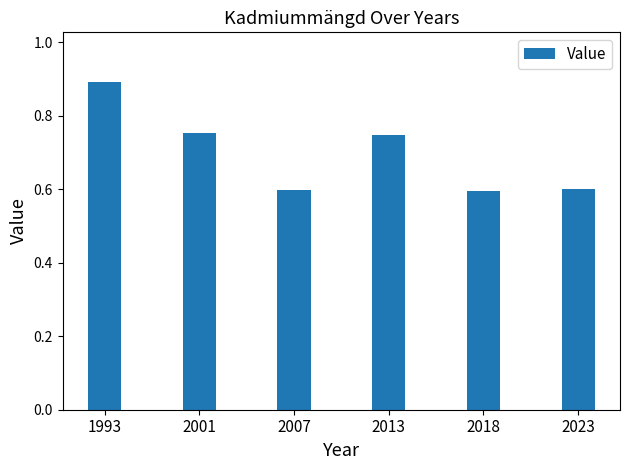

How many categories are shown in the chart?

6